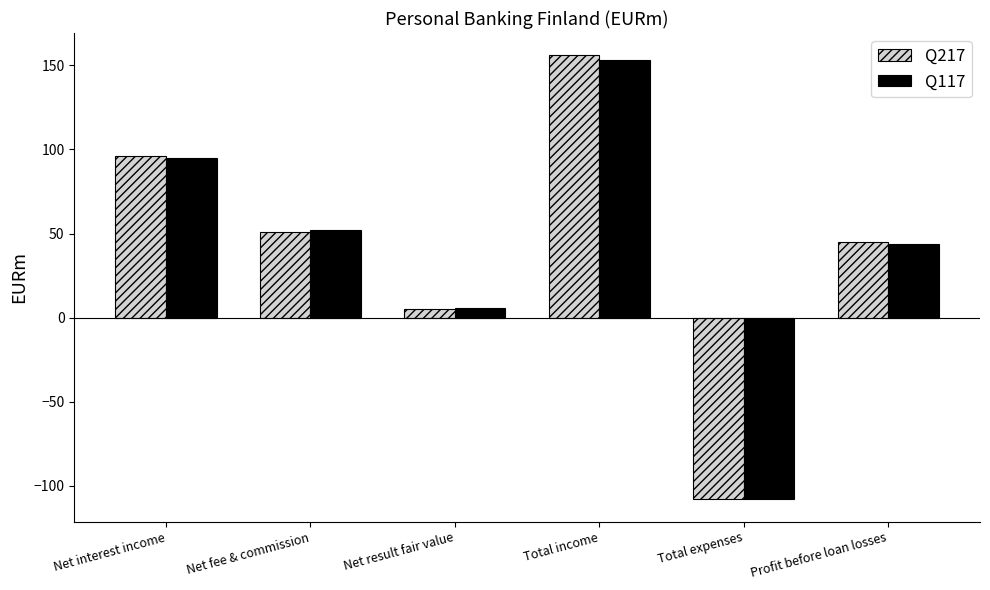

What is the sum of all Q117 values?

242